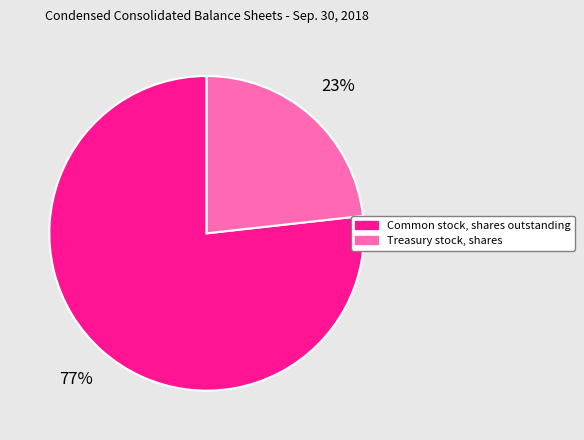

To the nearest percent, what is the difference between the largest and smallest slice percentages?

54%